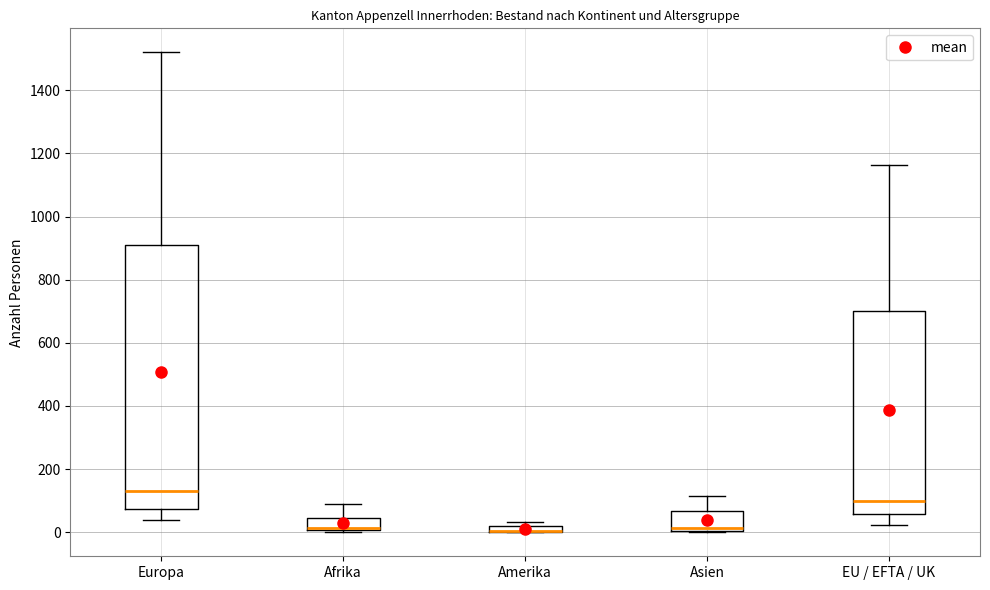

Comparing the boxes themselves (not the whiskers), which one is the tallest?

Europa